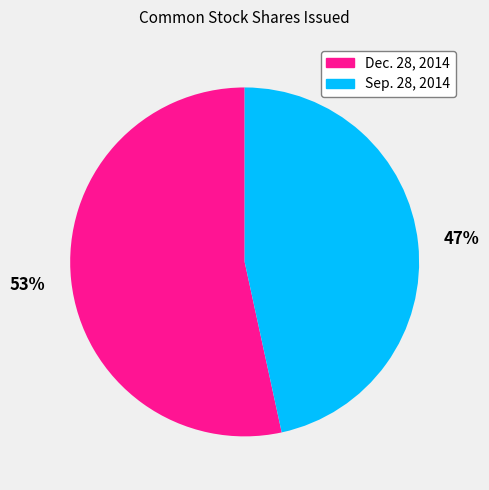

To the nearest percent, what is the combined percentage of Dec. 28, 2014 and Sep. 28, 2014?

100%